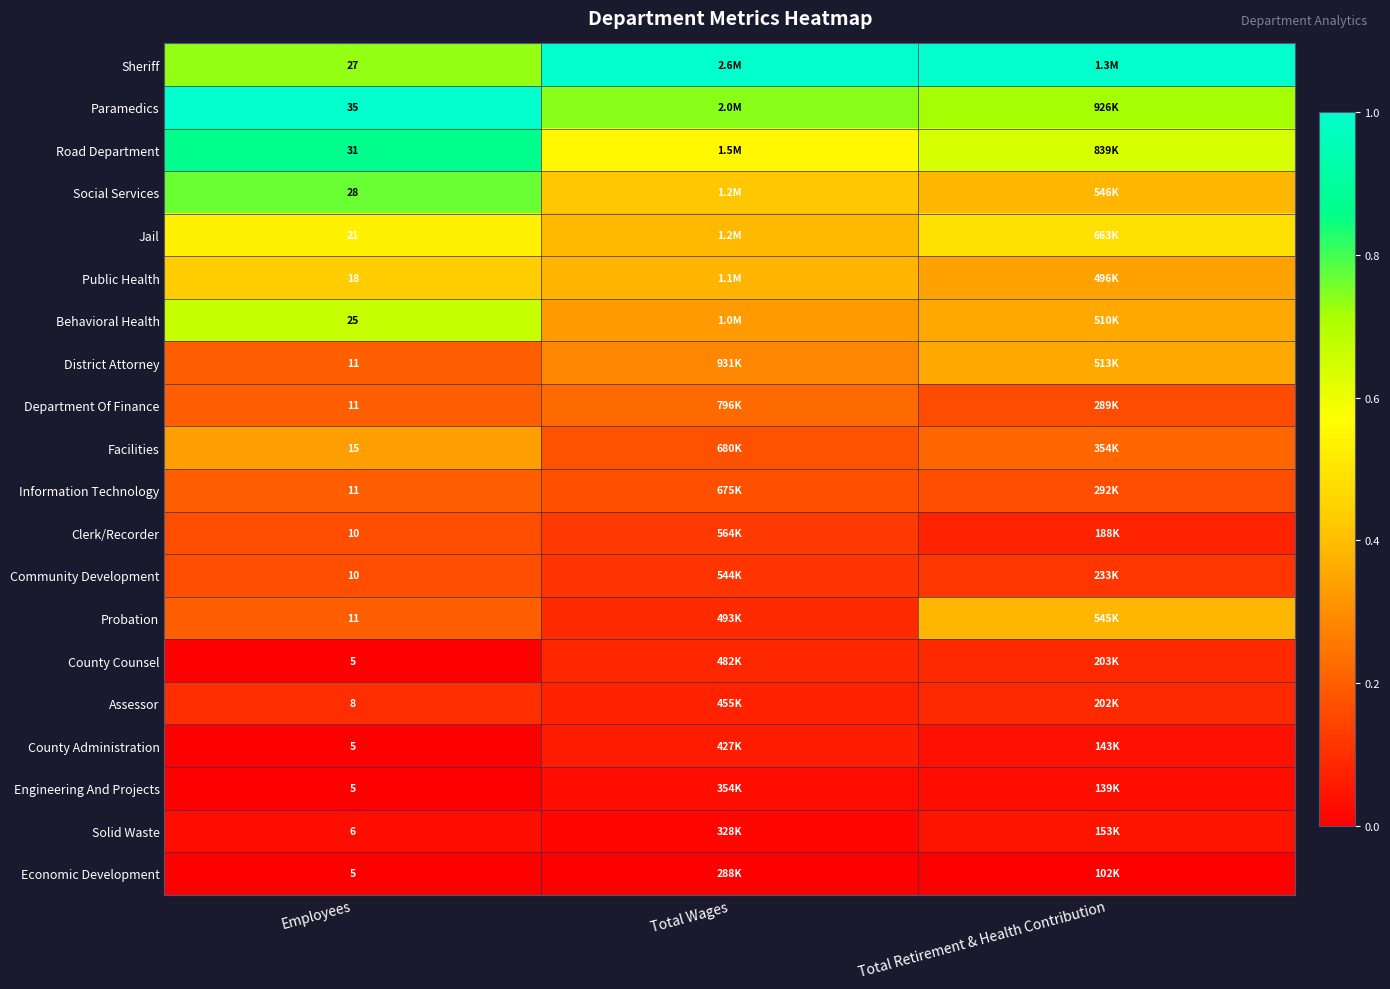

What value does the Behavioral Health series have at Total Retirement & Health Contribution?

0.4